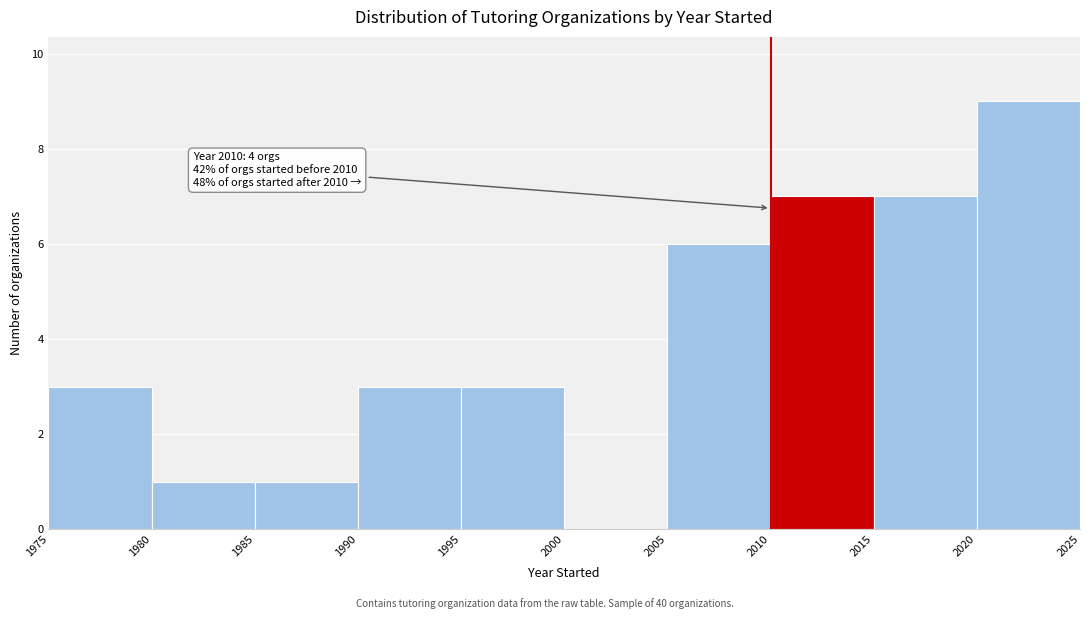

Which range on the x-axis has the tallest bar?

2020 to 2025